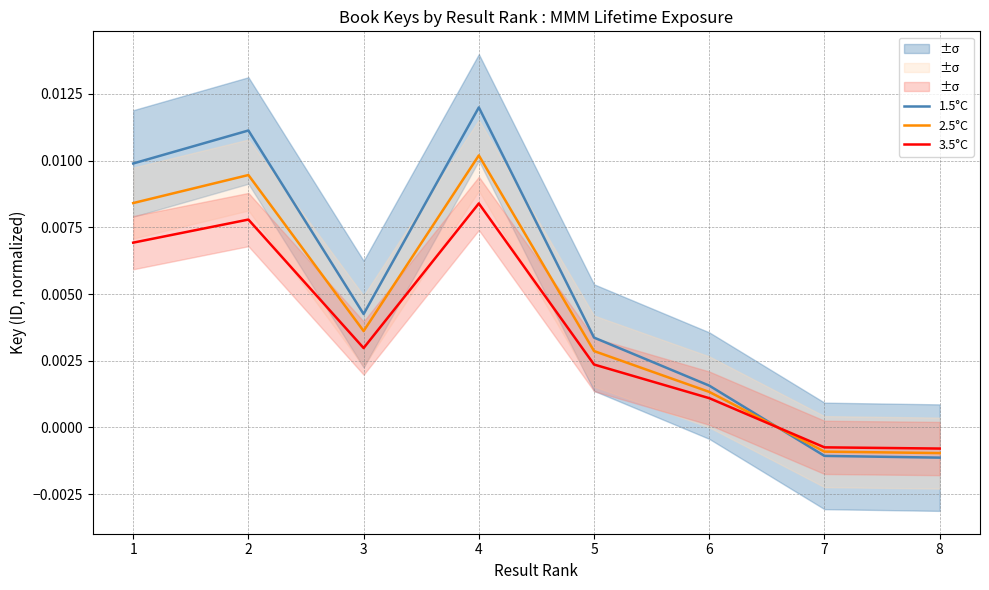

How many values in 1.5°C are above zero?

6